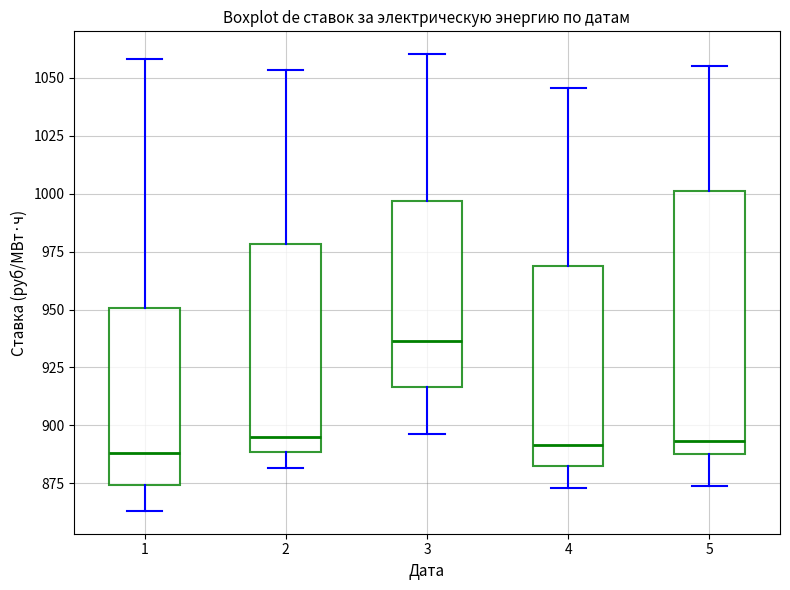

Reading left to right, read every box against the y-axis: the position of its median line, the range the box covers, and the ends of its whiskers. The values are not printed on the chart, so give them approximately, as read against the axis.

1: median 890, box 875 to 950, whiskers 865 to 1060
2: median 895, box 890 to 980, whiskers 880 to 1055
3: median 935, box 915 to 995, whiskers 895 to 1060
4: median 890, box 880 to 970, whiskers 875 to 1045
5: median 895, box 890 to 1000, whiskers 875 to 1055